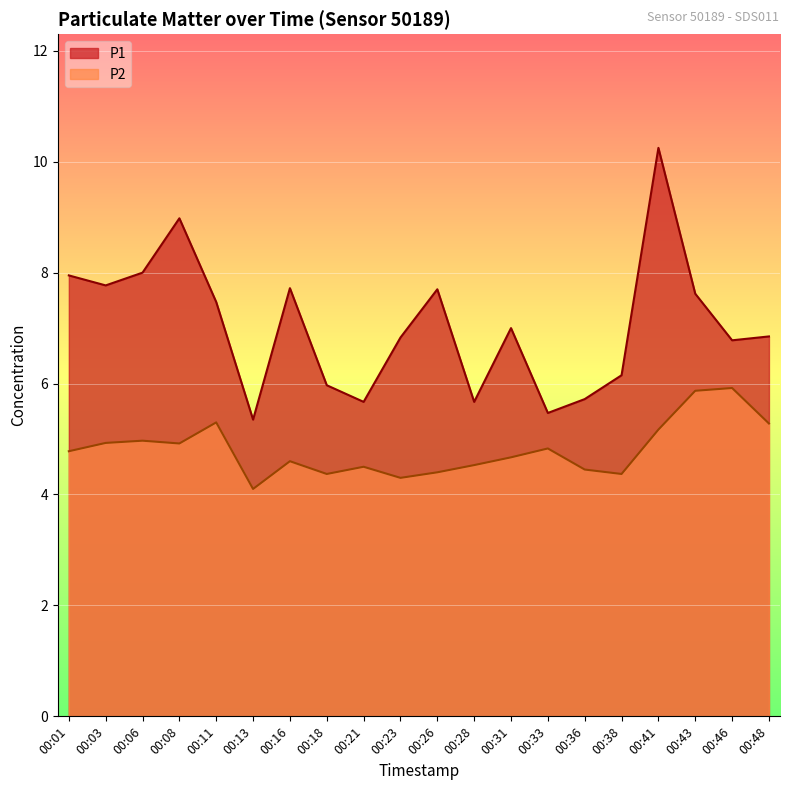

What is the average value of the P1 series?

7.0